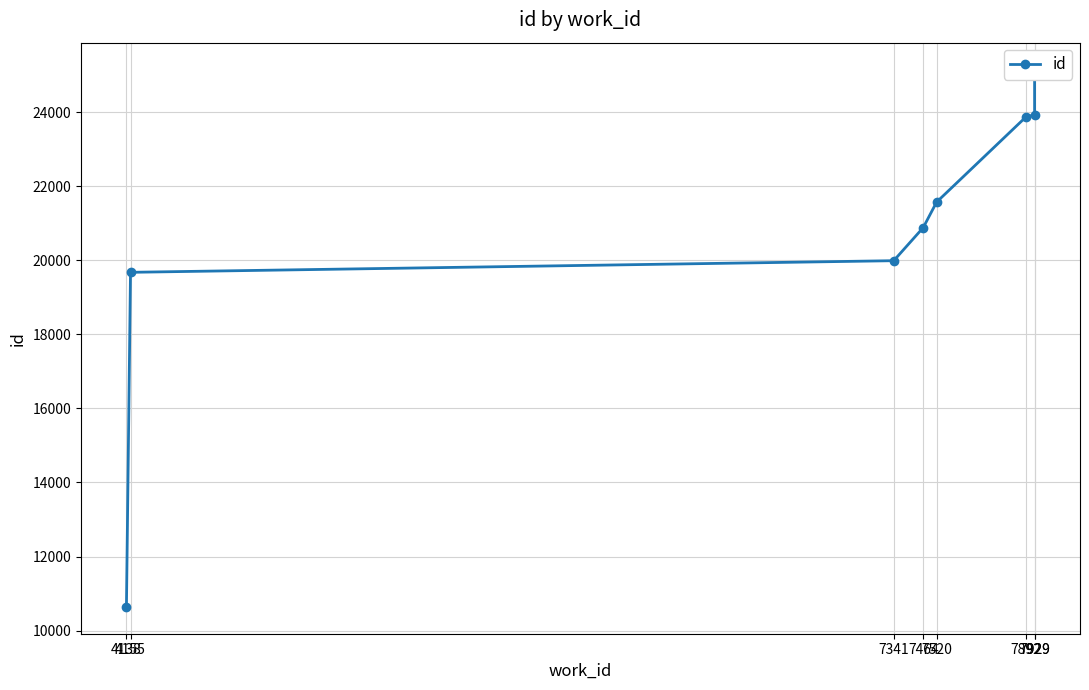

Reading left to right, extract all data points from this chart.

4138=10640	4155=19677	7341=19991	7464=20884	7520=21574	7892=23869	7929=23936	7929=25155